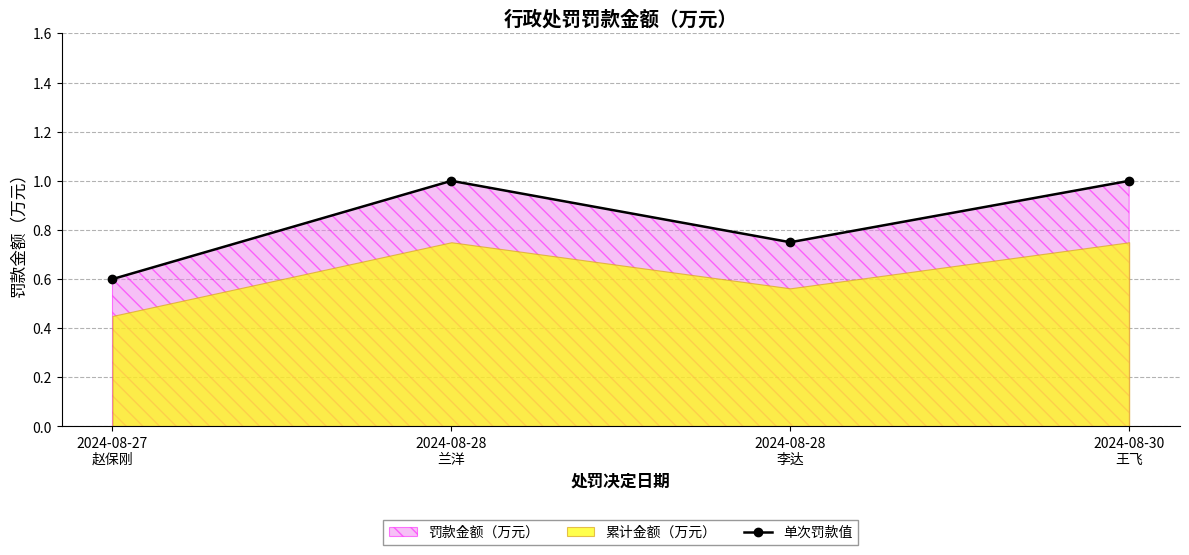

True or false: there are more than 2 points higher than both neighbors.

False